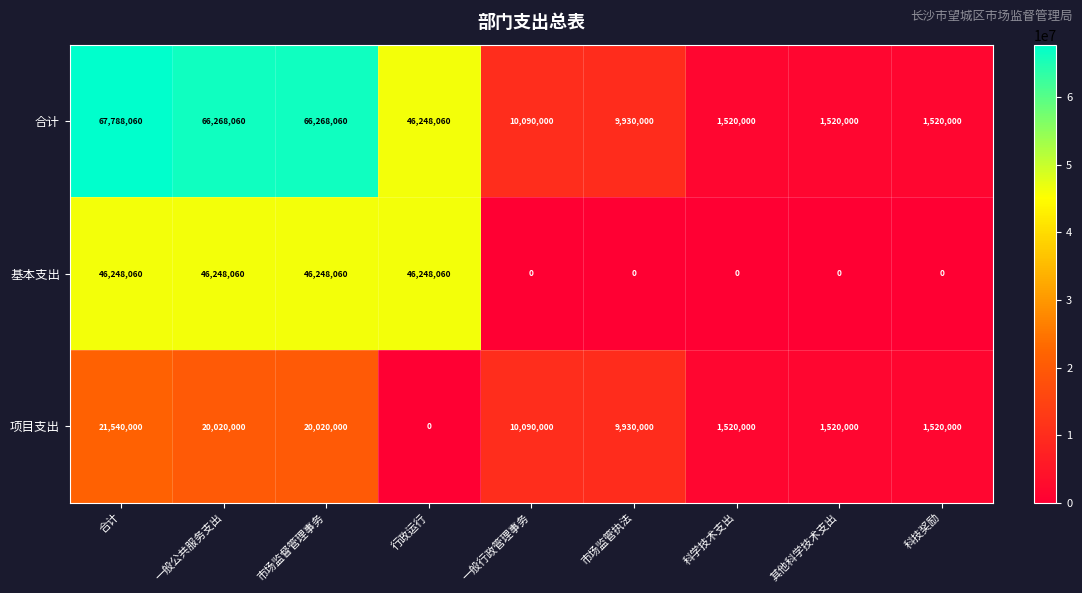

How many values in 项目支出 are above zero?

8